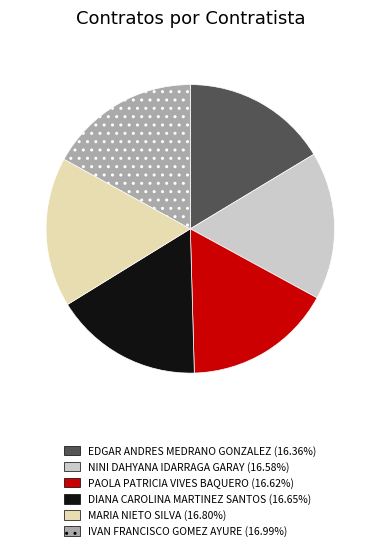

Is the sum of EDGAR ANDRES MEDRANO GONZALEZ and MARIA NIETO SILVA greater than half?

No